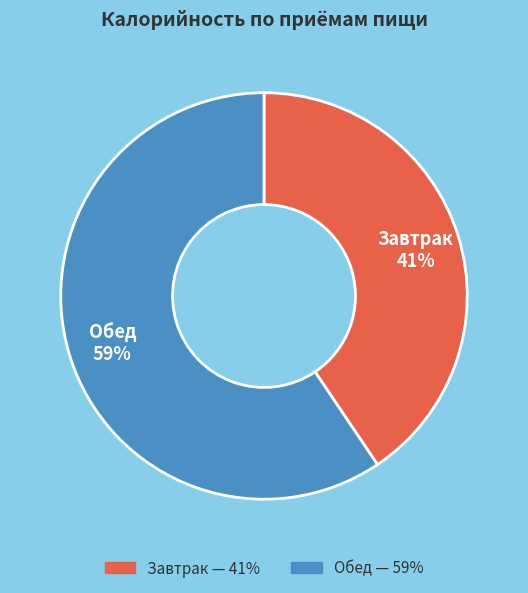

What percentage is the Обед slice, to the nearest percent?

59%